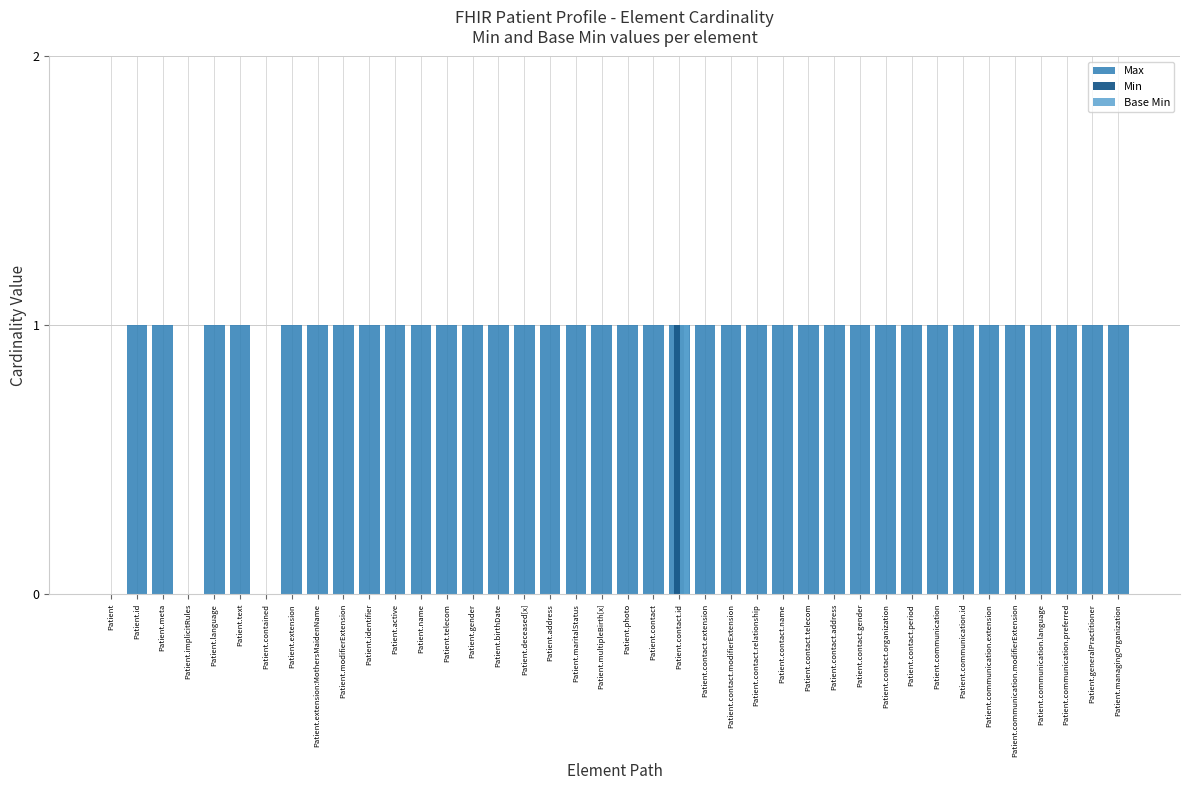

Reading right to left, transcribe all the data shown in this chart.

Max: Patient.managingOrganization=1	Patient.generalPractitioner=1	Patient.communication.preferred=1	Patient.communication.language=1	Patient.communication.modifierExtension=1	Patient.communication.extension=1	Patient.communication.id=1	Patient.communication=1	Patient.contact.period=1	Patient.contact.organization=1	Patient.contact.gender=1	Patient.contact.address=1	Patient.contact.telecom=1	Patient.contact.name=1	Patient.contact.relationship=1	Patient.contact.modifierExtension=1	Patient.contact.extension=1	Patient.contact.id=1	Patient.contact=1	Patient.photo=1	Patient.multipleBirth[x]=1	Patient.maritalStatus=1	Patient.address=1	Patient.deceased[x]=1	Patient.birthDate=1	Patient.gender=1	Patient.telecom=1	Patient.name=1	Patient.active=1	Patient.identifier=1	Patient.modifierExtension=1	Patient.extension:MothersMaidenName=1	Patient.extension=1	Patient.contained=0	Patient.text=1	Patient.language=1	Patient.implicitRules=0	Patient.meta=1	Patient.id=1	Patient=0
Min: Patient.managingOrganization=0	Patient.generalPractitioner=0	Patient.communication.preferred=0	Patient.communication.language=0	Patient.communication.modifierExtension=0	Patient.communication.extension=0	Patient.communication.id=0	Patient.communication=0	Patient.contact.period=0	Patient.contact.organization=0	Patient.contact.gender=0	Patient.contact.address=0	Patient.contact.telecom=0	Patient.contact.name=0	Patient.contact.relationship=0	Patient.contact.modifierExtension=0	Patient.contact.extension=0	Patient.contact.id=1	Patient.contact=0	Patient.photo=0	Patient.multipleBirth[x]=0	Patient.maritalStatus=0	Patient.address=0	Patient.deceased[x]=0	Patient.birthDate=0	Patient.gender=0	Patient.telecom=0	Patient.name=0	Patient.active=0	Patient.identifier=0	Patient.modifierExtension=0	Patient.extension:MothersMaidenName=0	Patient.extension=0	Patient.contained=0	Patient.text=0	Patient.language=0	Patient.implicitRules=0	Patient.meta=0	Patient.id=0	Patient=0
Base Min: Patient.managingOrganization=0	Patient.generalPractitioner=0	Patient.communication.preferred=0	Patient.communication.language=0	Patient.communication.modifierExtension=0	Patient.communication.extension=0	Patient.communication.id=0	Patient.communication=0	Patient.contact.period=0	Patient.contact.organization=0	Patient.contact.gender=0	Patient.contact.address=0	Patient.contact.telecom=0	Patient.contact.name=0	Patient.contact.relationship=0	Patient.contact.modifierExtension=0	Patient.contact.extension=0	Patient.contact.id=1	Patient.contact=0	Patient.photo=0	Patient.multipleBirth[x]=0	Patient.maritalStatus=0	Patient.address=0	Patient.deceased[x]=0	Patient.birthDate=0	Patient.gender=0	Patient.telecom=0	Patient.name=0	Patient.active=0	Patient.identifier=0	Patient.modifierExtension=0	Patient.extension:MothersMaidenName=0	Patient.extension=0	Patient.contained=0	Patient.text=0	Patient.language=0	Patient.implicitRules=0	Patient.meta=0	Patient.id=0	Patient=0